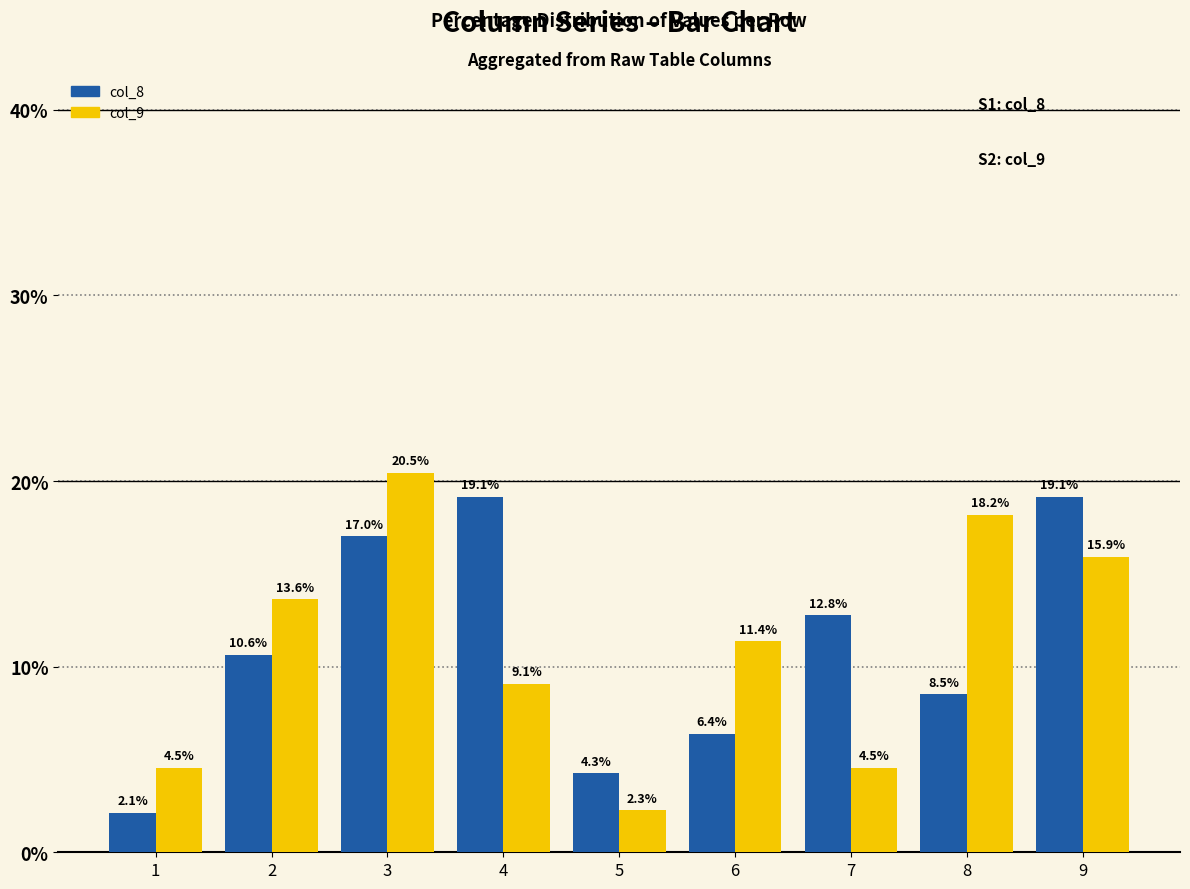

What is the difference between the col_9 values at 2 and 7?

9.1